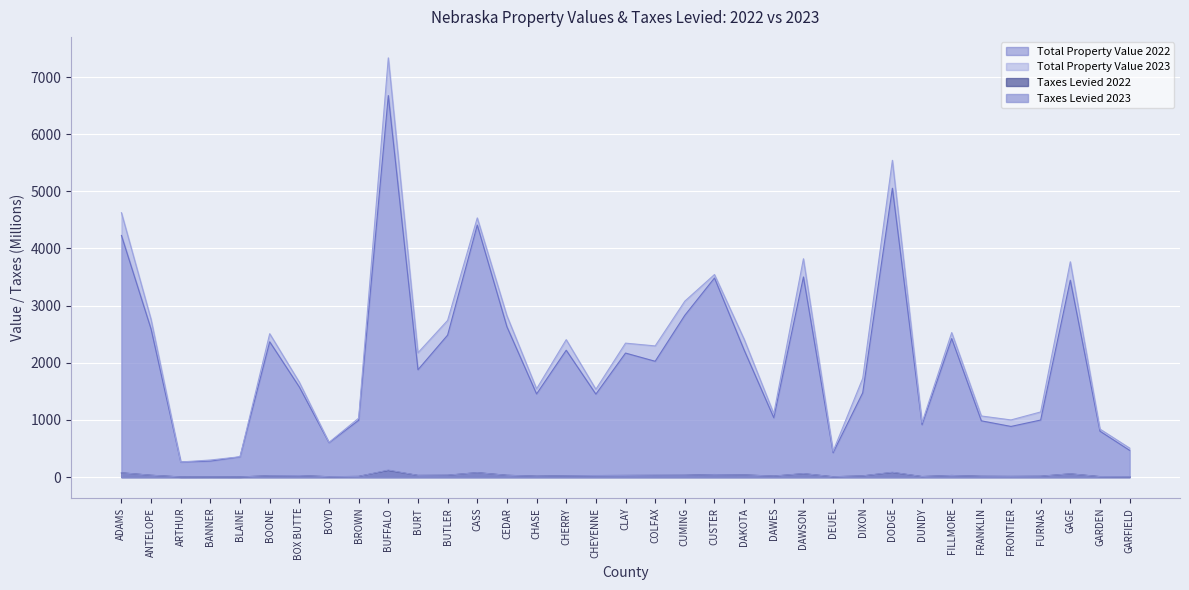

What is the average value of the Taxes Levied 2022 series?

30.1